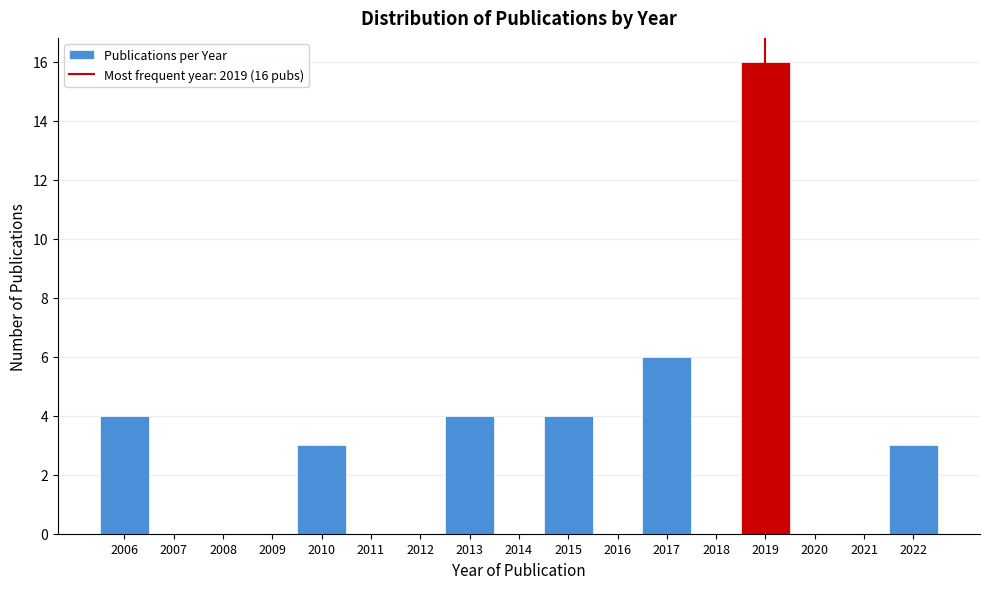

Over which range of the x-axis is the bar tallest?

2018.5 to 2019.5